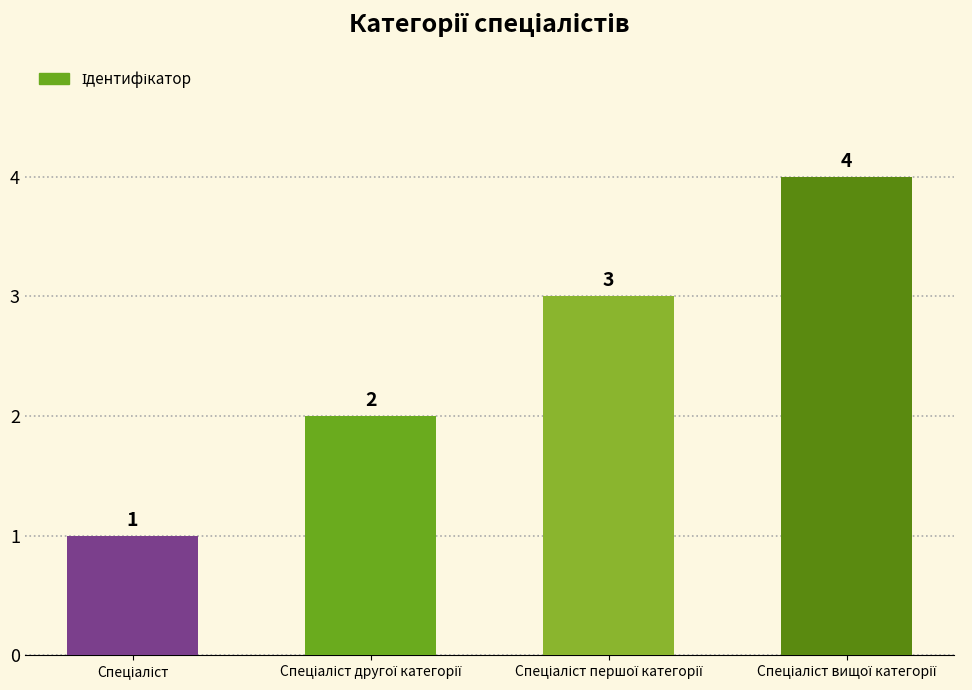

What is the sum of all values?

10